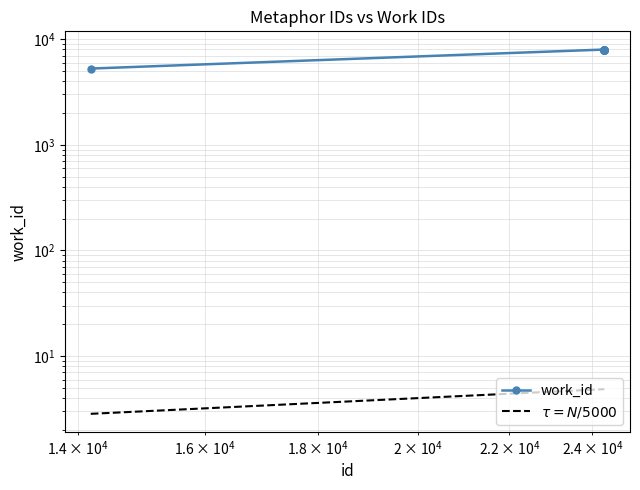

True or false: work_id and $\tau = N/5000$ cross at least once.

False